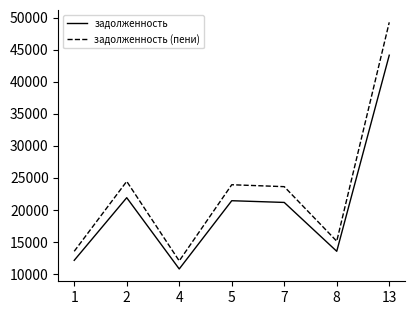

Is it true that задолженность equals 10808.8 at 4?

True